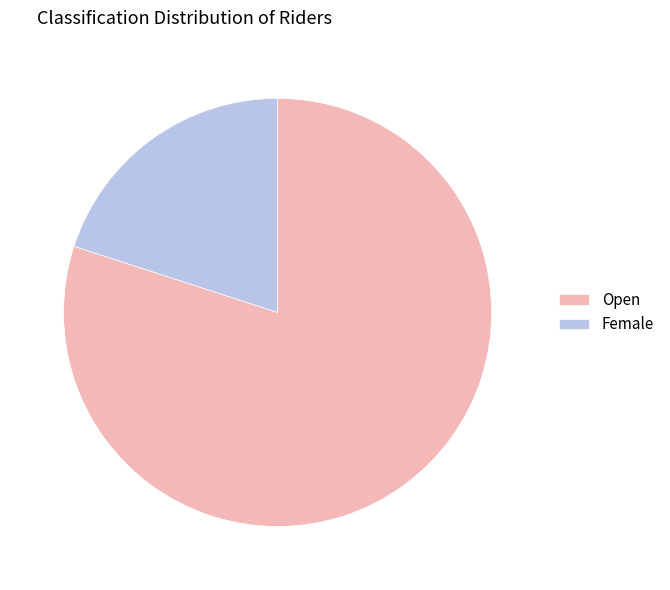

Does Open account for over 50% of the chart?

Yes